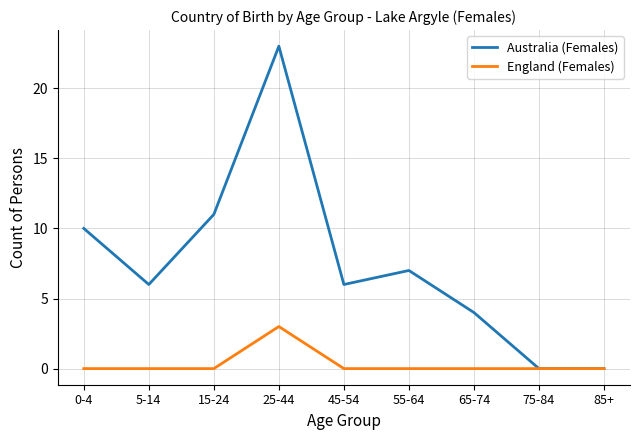

What is the difference between the highest and lowest values at 45-54?

6